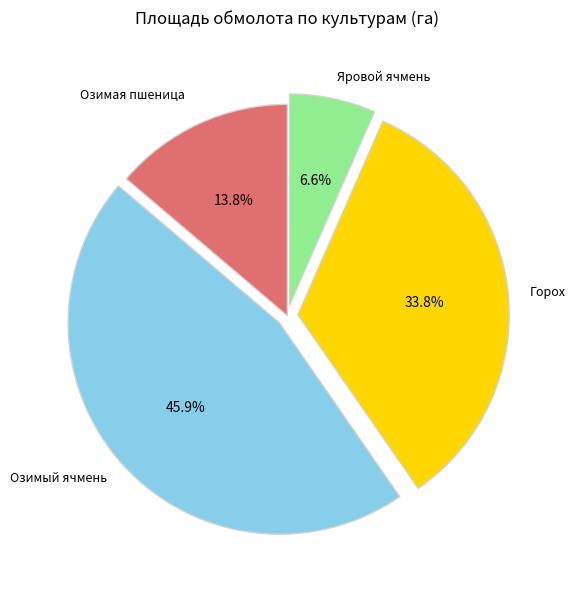

Is there a majority slice in this chart?

No